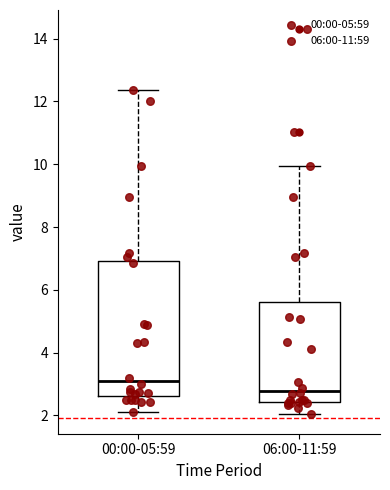

Reading left to right, read every box against the y-axis: the position of its median line, the range the box covers, and the ends of its whiskers. The values are not printed on the chart, so give them approximately, as read against the axis.

00:00-05:59: median 3.2, box 2.6 to 7.0, whiskers 2.2 to 12.4
06:00-11:59: median 2.8, box 2.4 to 5.6, whiskers 2.0 to 10.0